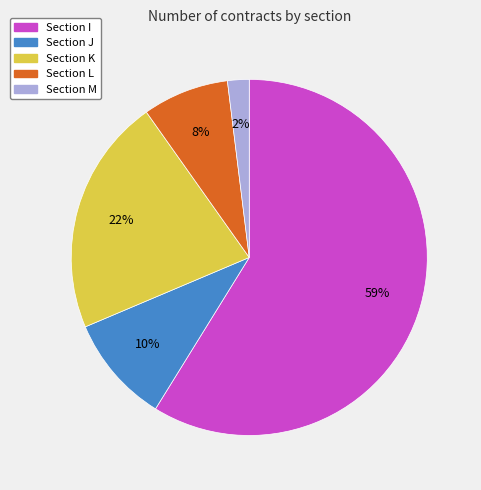

Between Section M and Section I, which is larger?

Section I